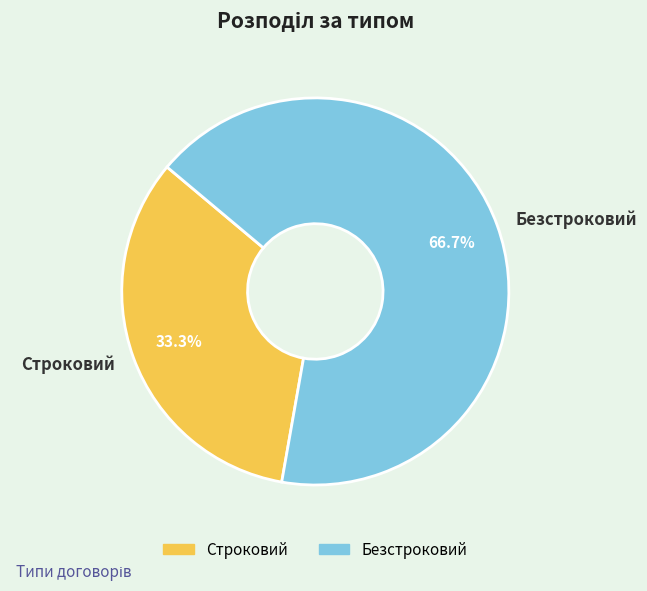

How much of the chart is everything except Безстроковий?

33.3%